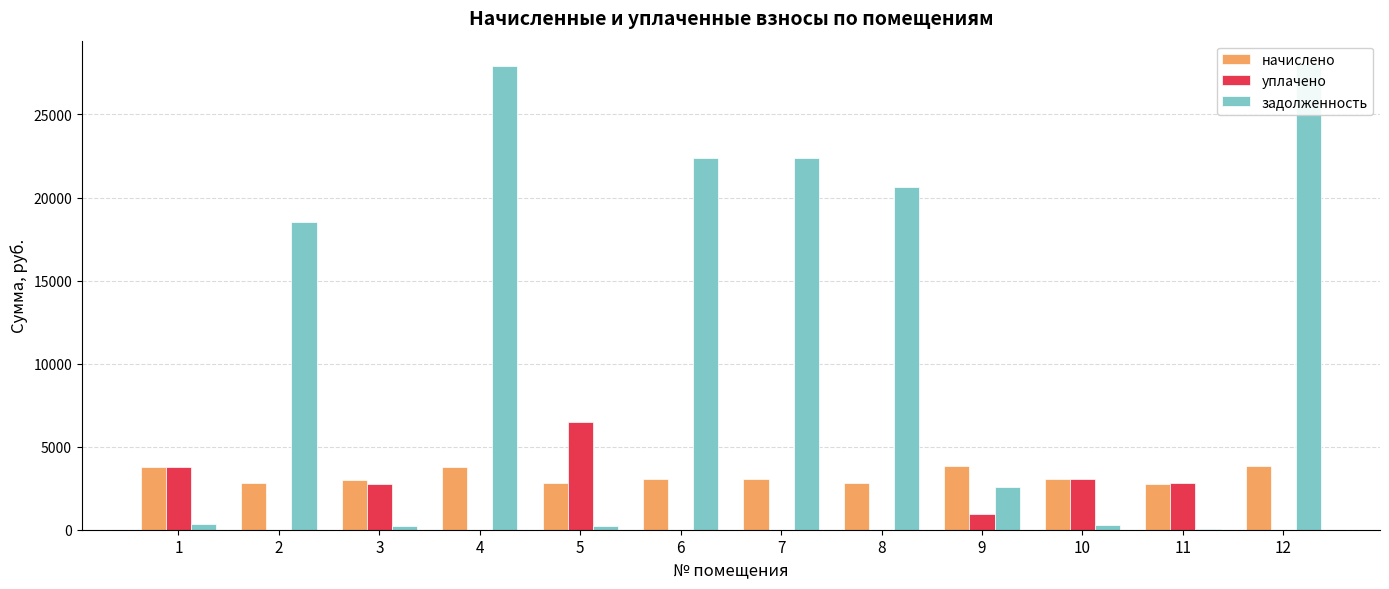

Which has a higher value, 12 or 8?

12